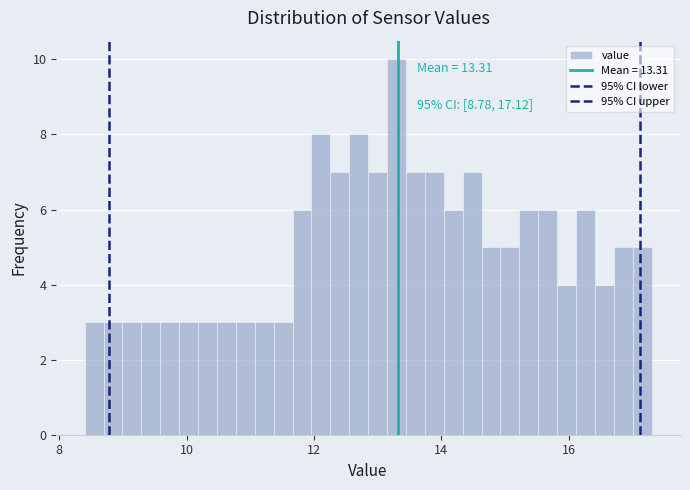

Read against the x-axis, roughly where is the centre of the tallest bar?

13.2